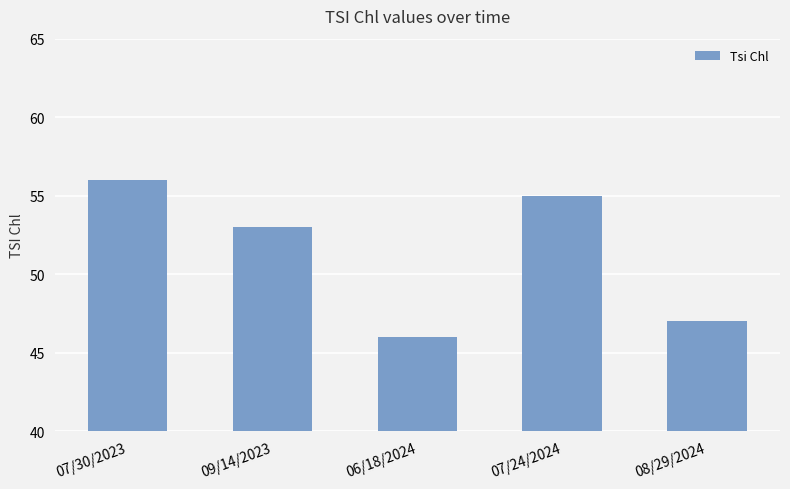

What position from the right is 07/24/2024?

2